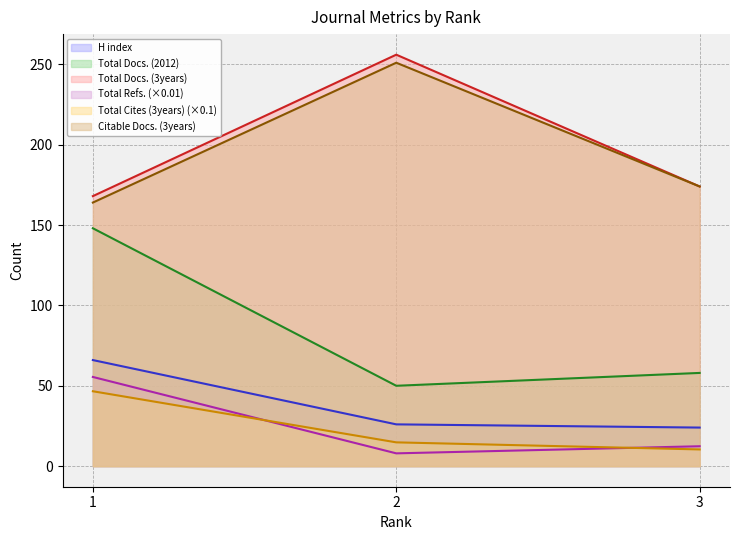

What is the total value across all series at 2?

605.8